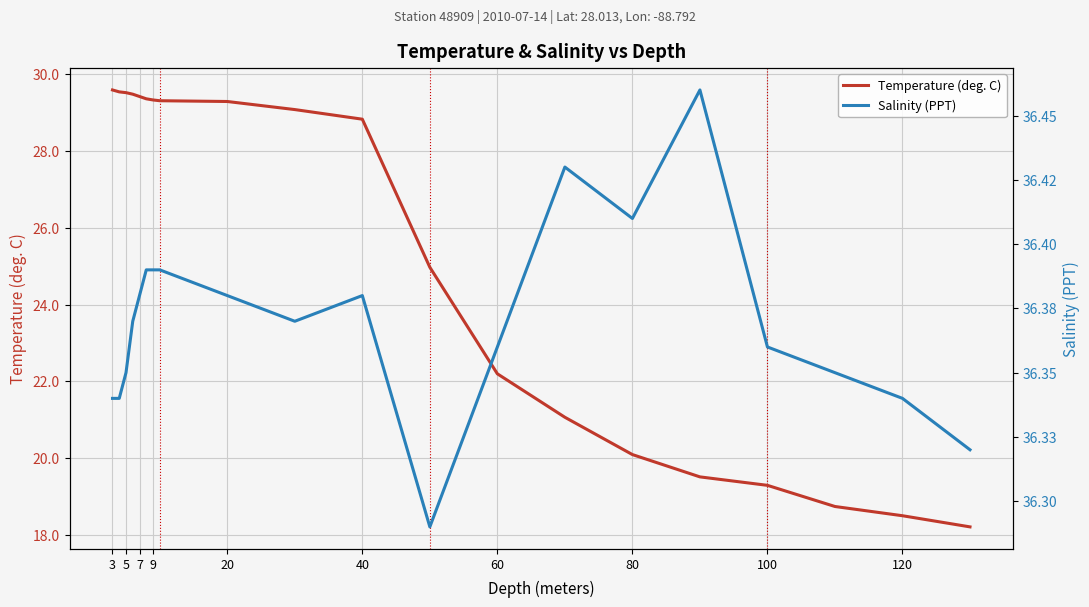

True or false: Salinity (PPT) has more than 1 points higher than both neighbors.

True